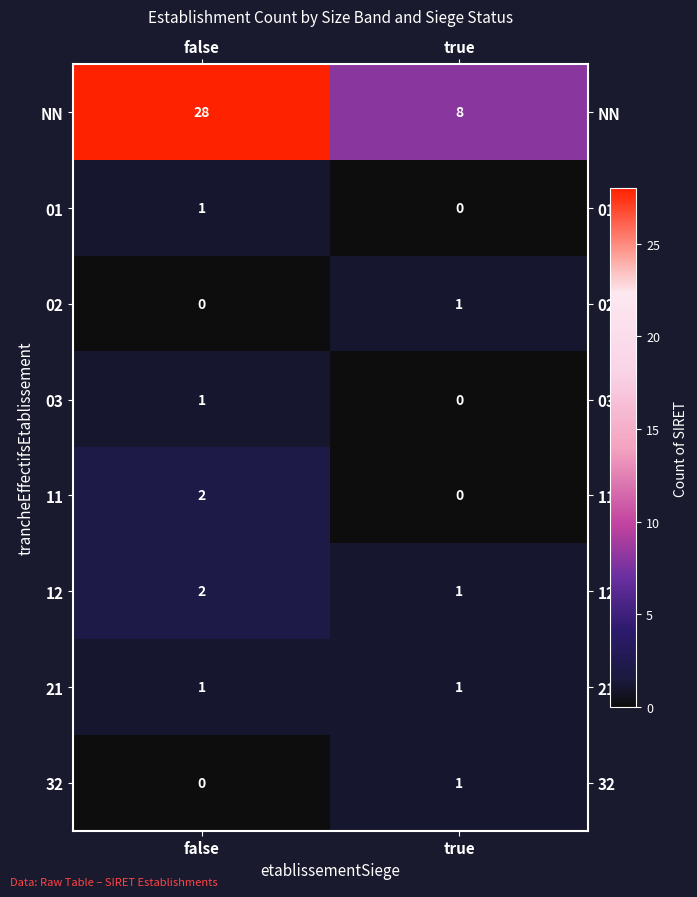

Between false and true, which series saw the biggest shift?

NN